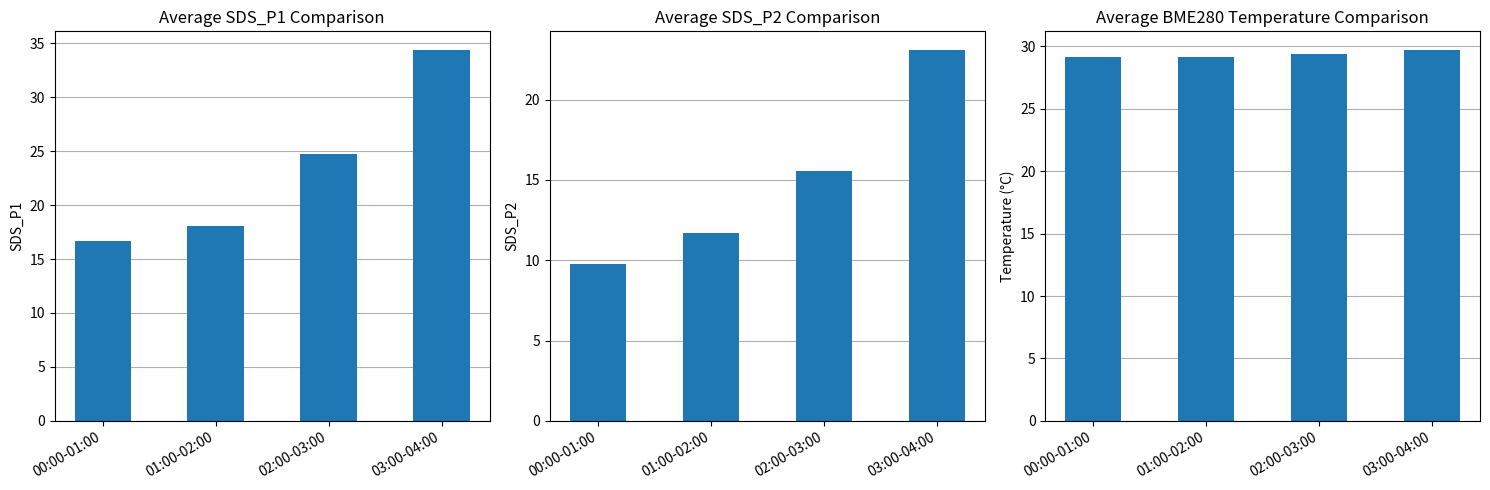

What is the total value across all series at 02:00-03:00?

69.7